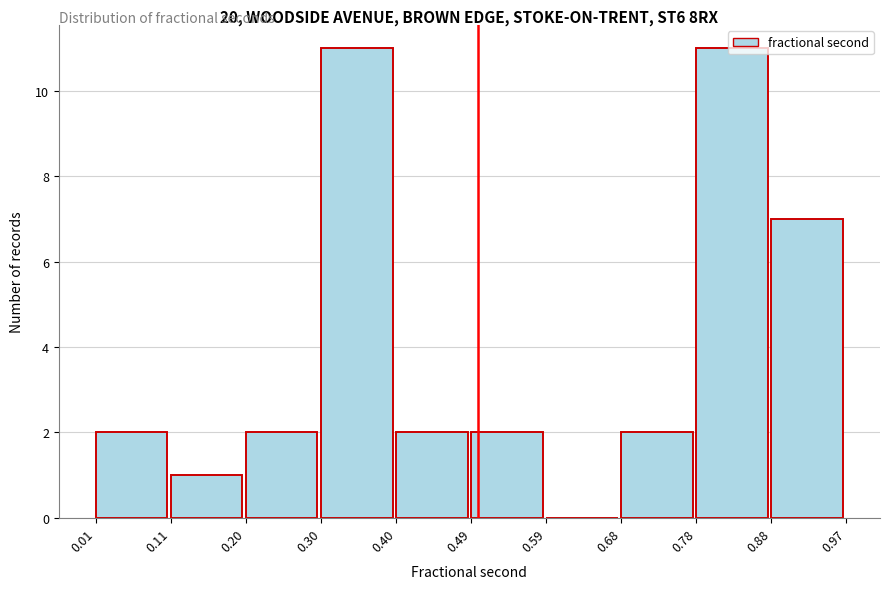

What is the height of the bar covering 0.88 to 0.97 on the x-axis? The values are not printed on the chart, so give them approximately, as read against the axis.

7